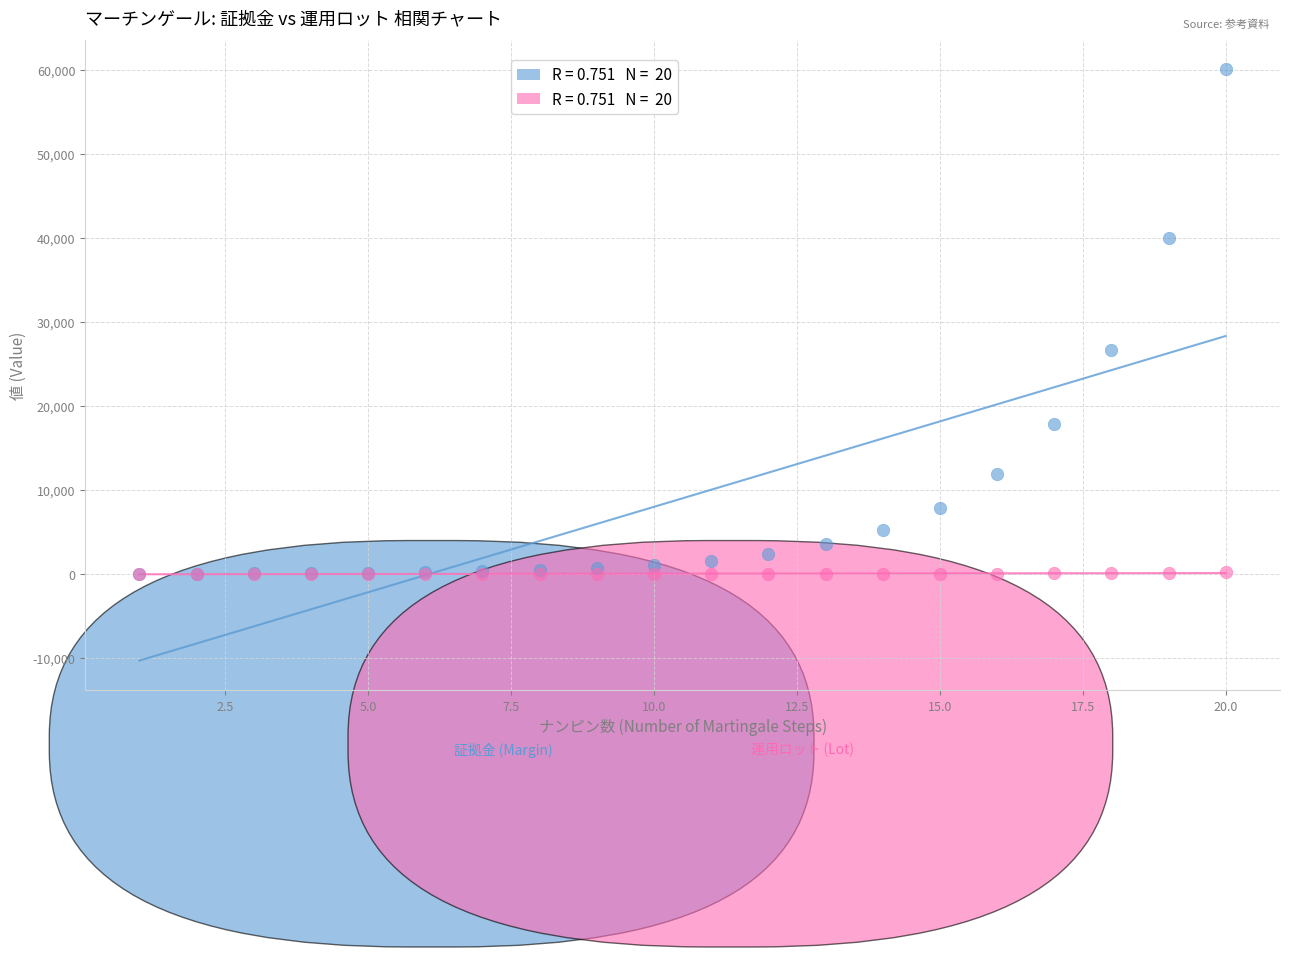

Across all series, what Y value is closest to 30019?

26684.2